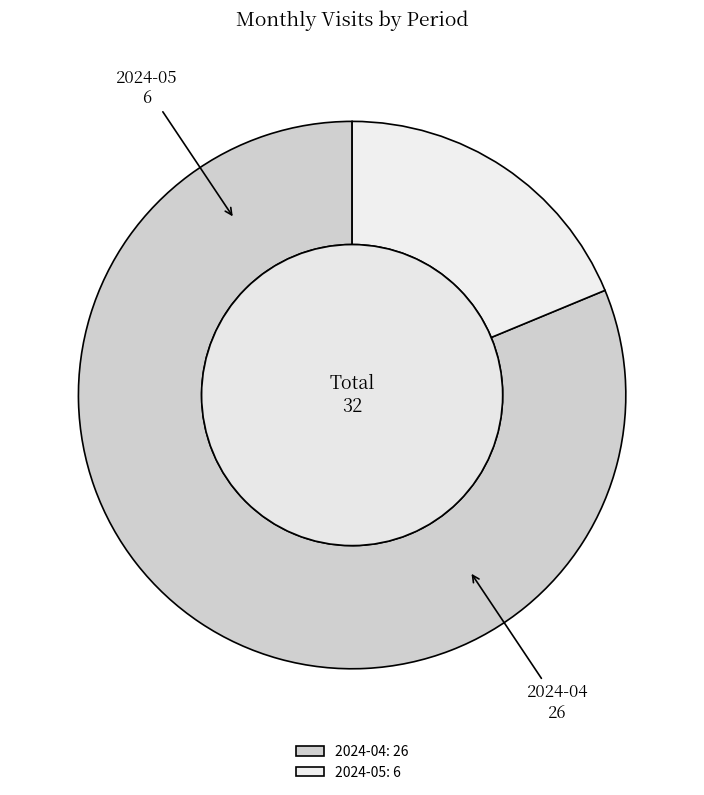

Which slice is the smallest?

2024-05